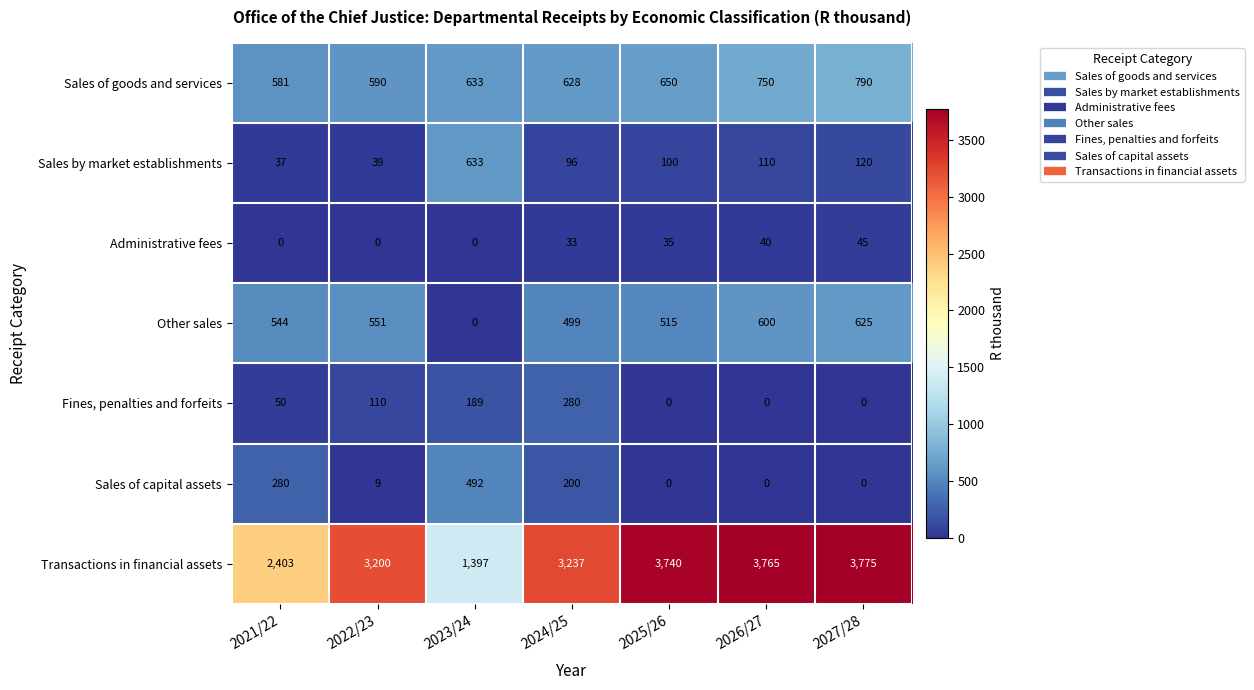

The value of Sales of goods and services at 2024/25 is 964. True or false?

False